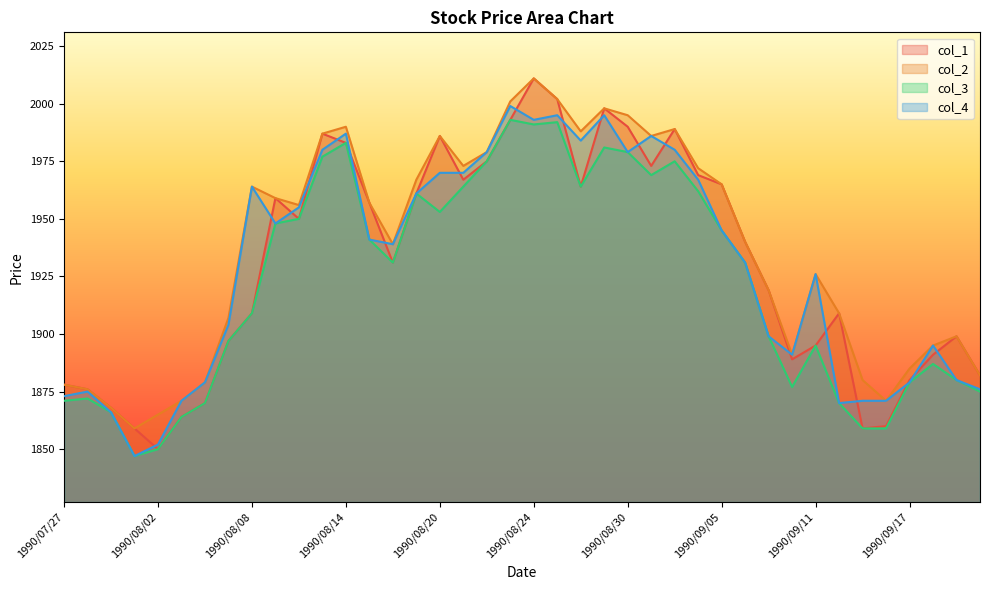

True or false: col_1 and col_3 intersect in this chart.

False